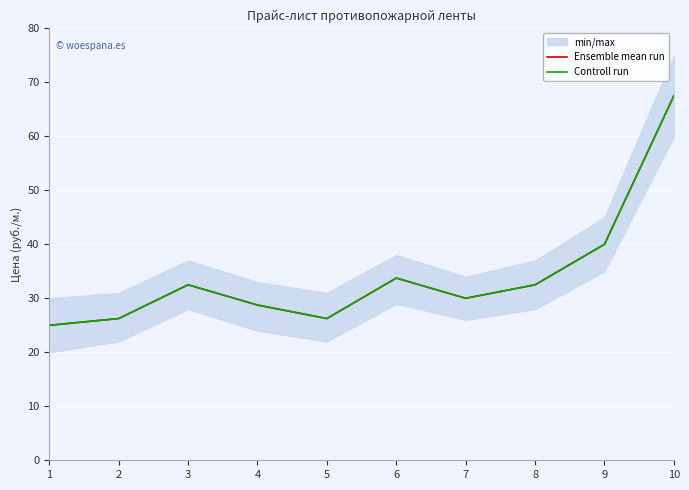

At which label does Controll run reach its peak?

10